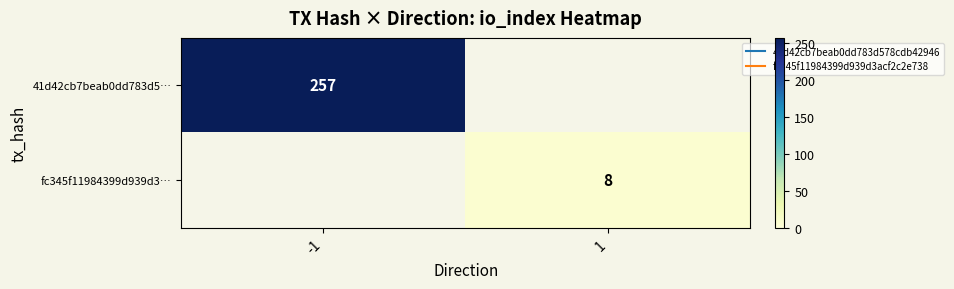

Read the fc345f11984399d939d3… value at 1.

8.0